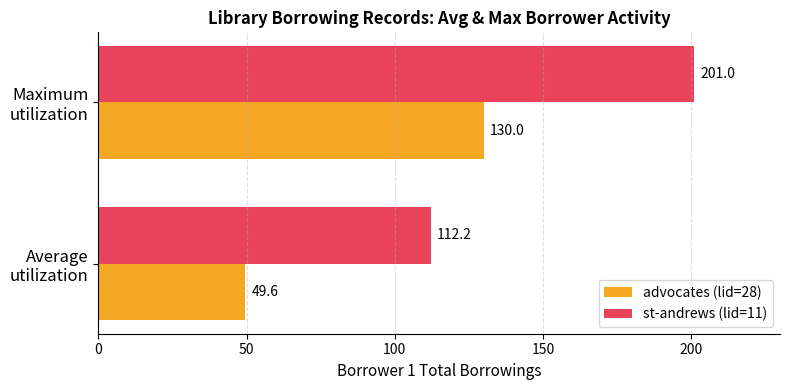

List the series in order of their overall mean, highest first.

st-andrews (lid=11), advocates (lid=28)